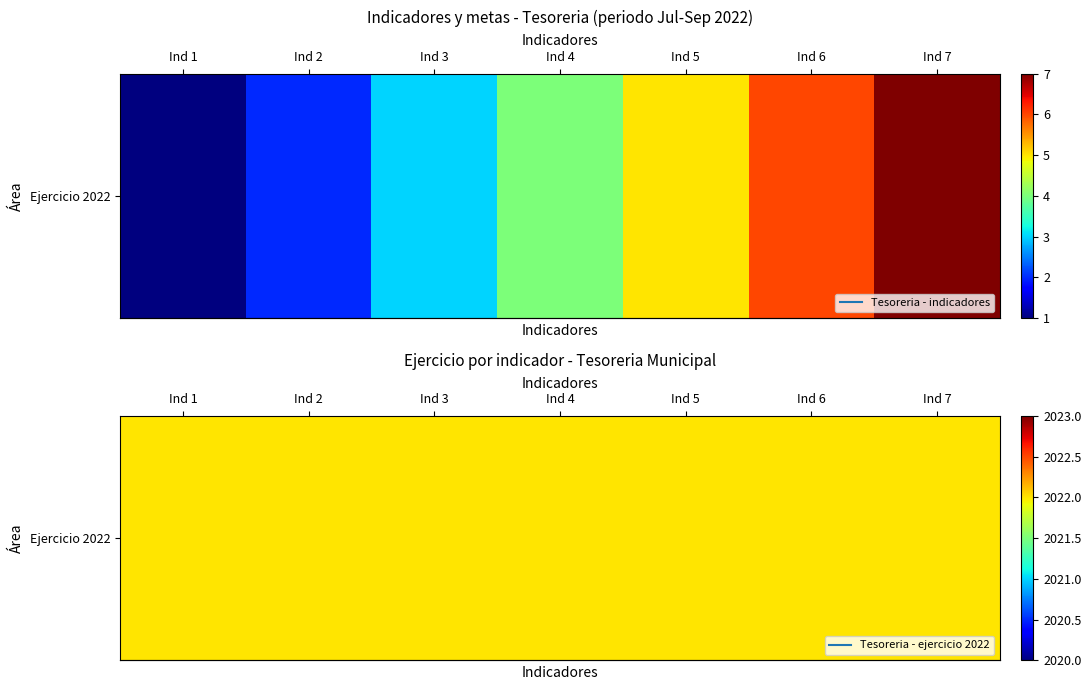

Which category has the highest value across all series?

Ind 7